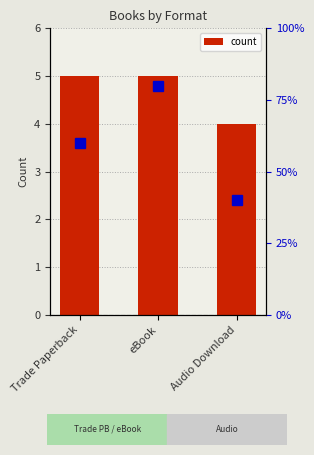

What position from the right is Audio Download?

1